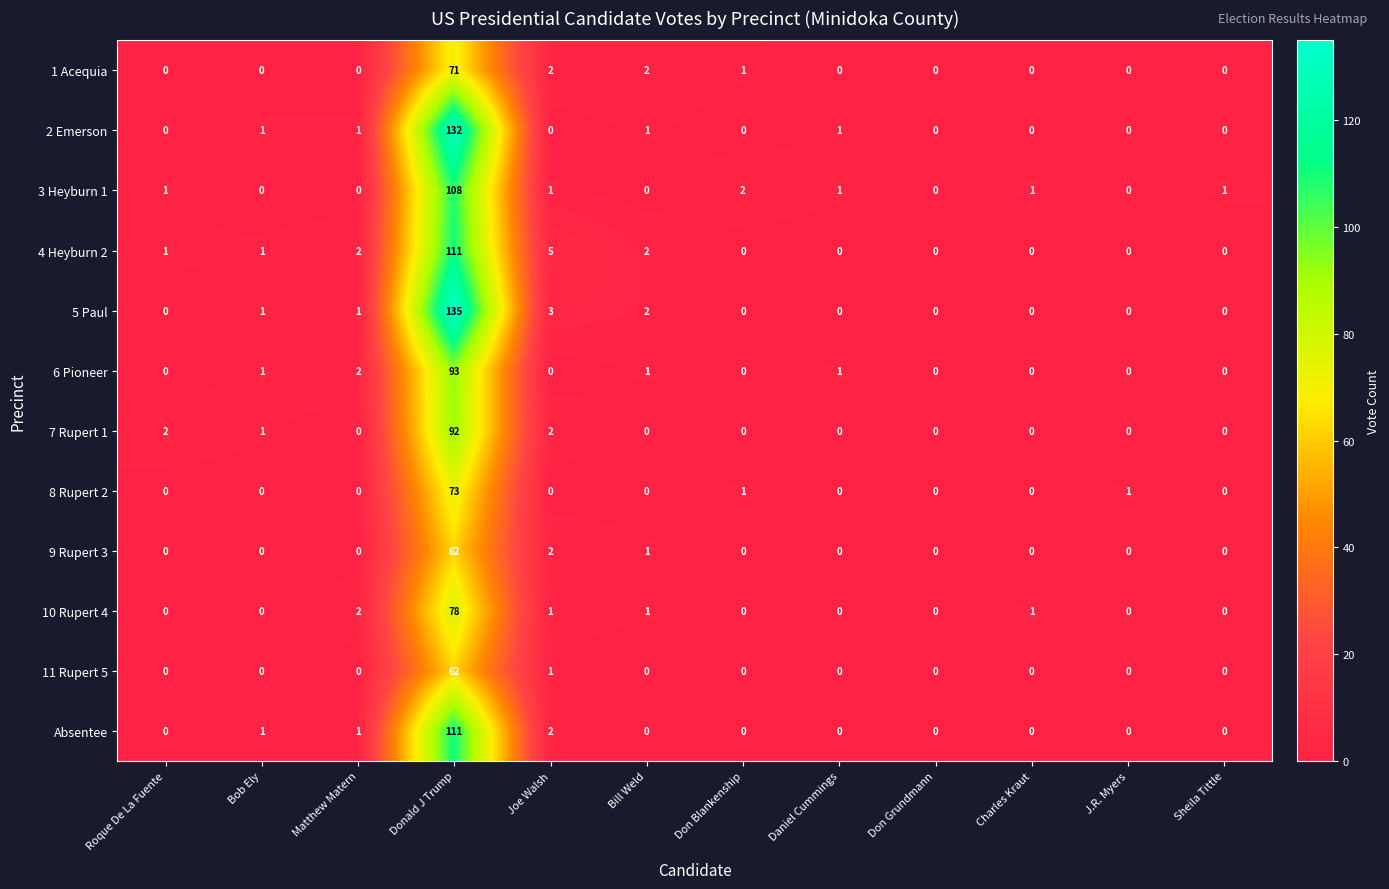

What is the greatest value displayed?

135